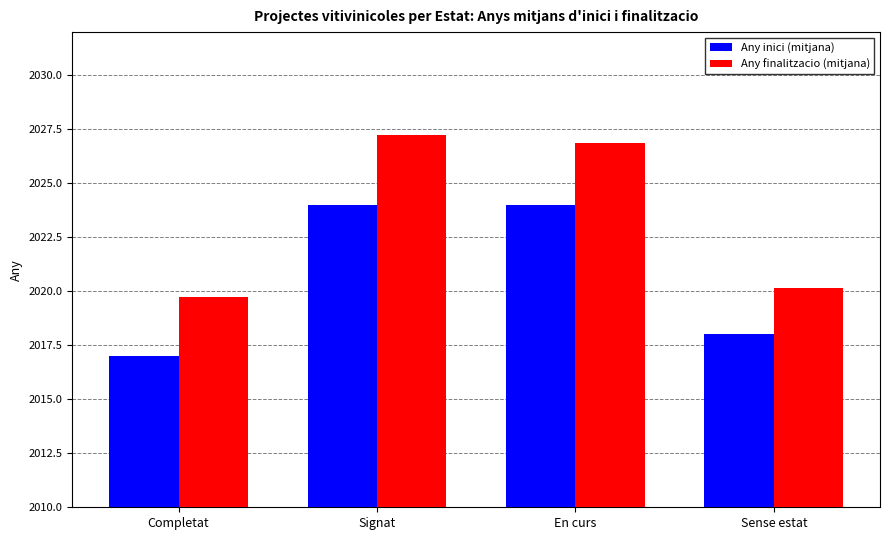

What position from the right is Completat?

4